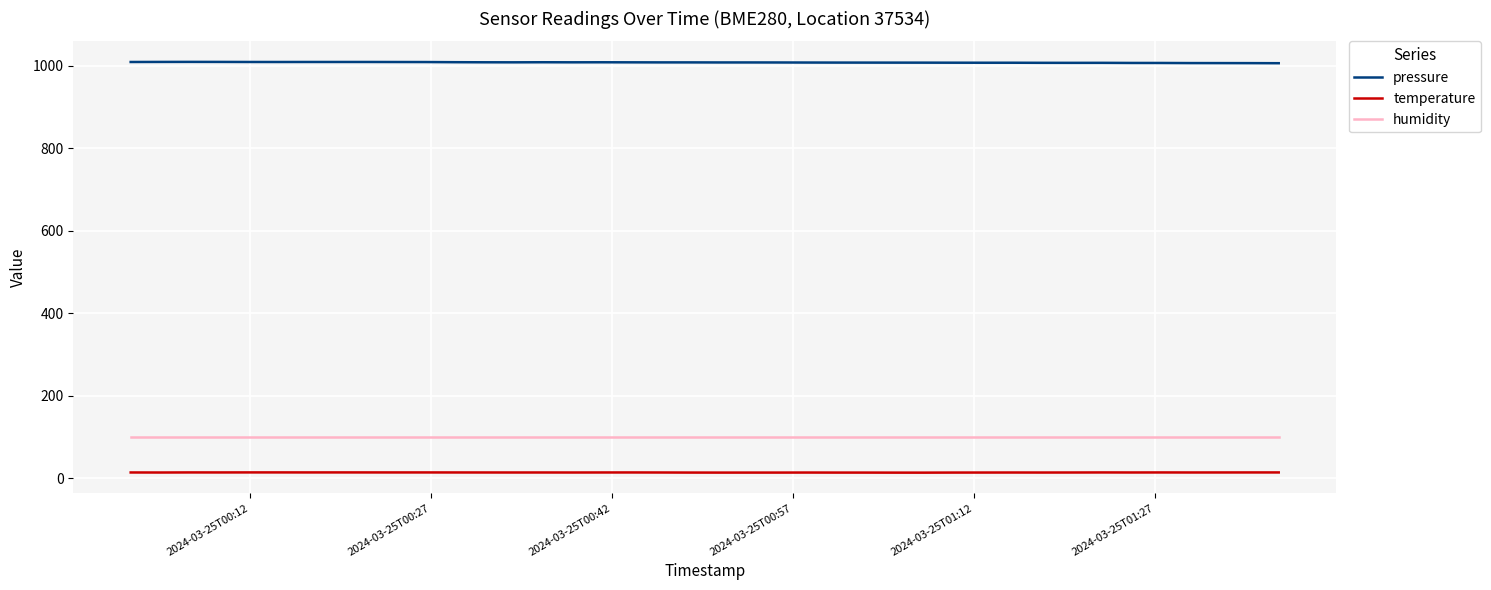

At how many categories does at least one series exceed 283?

40